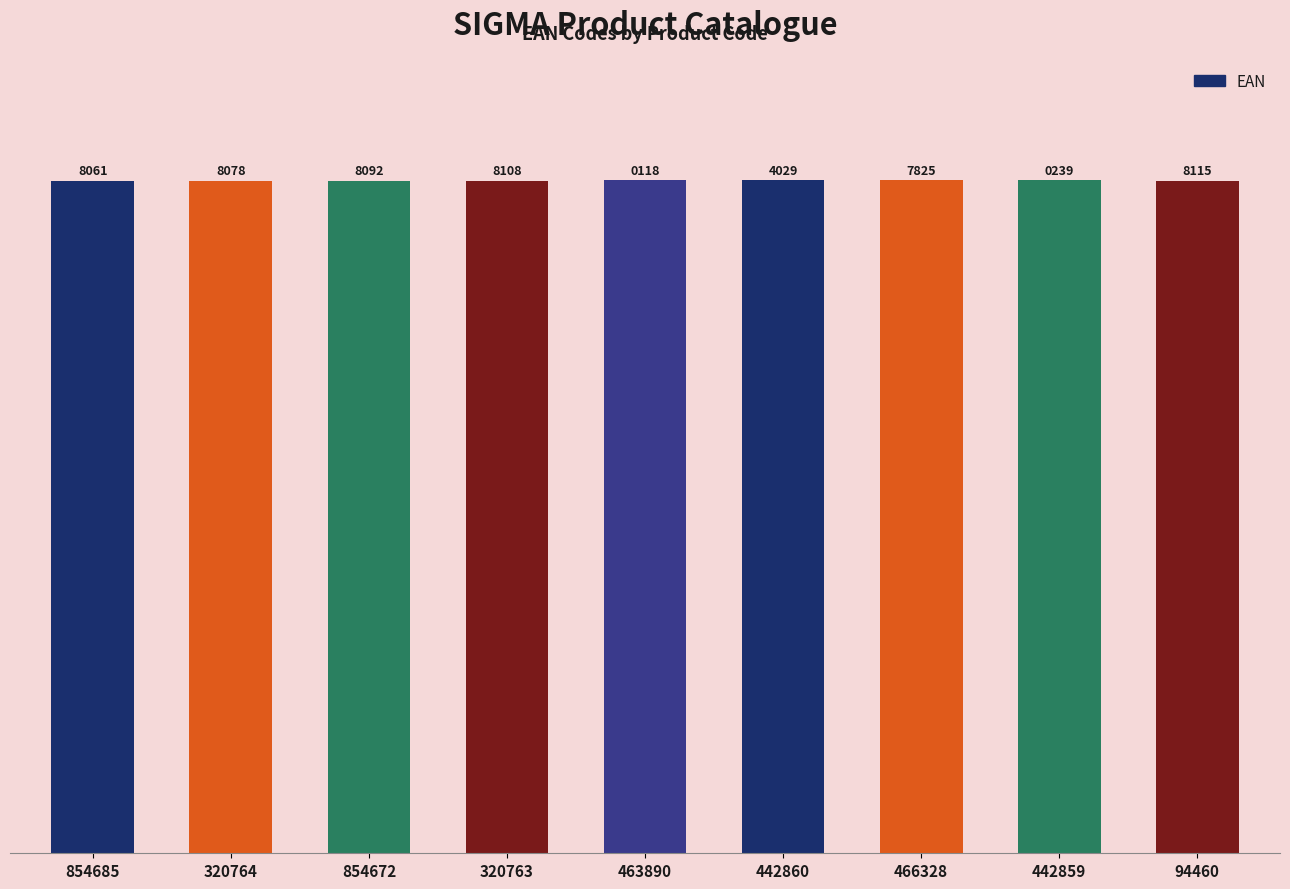

Is it true that the value at 442860 is 1586001588639?

False